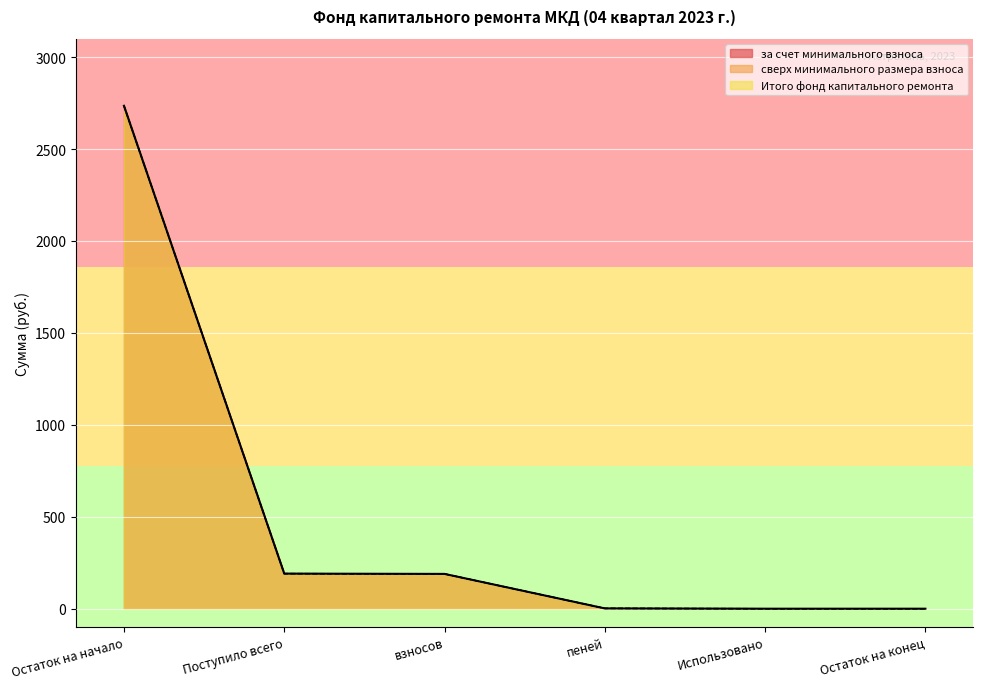

True or false: Итого фонд капитального ремонта and за счет минимального взноса cross at least once.

False